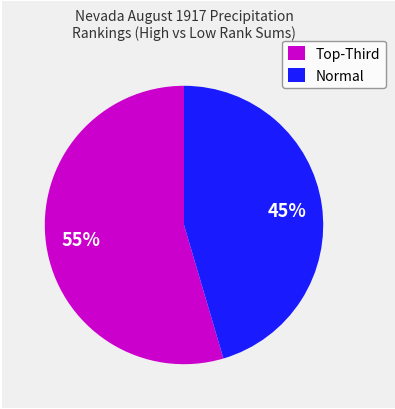

How many segments does this pie chart have?

2